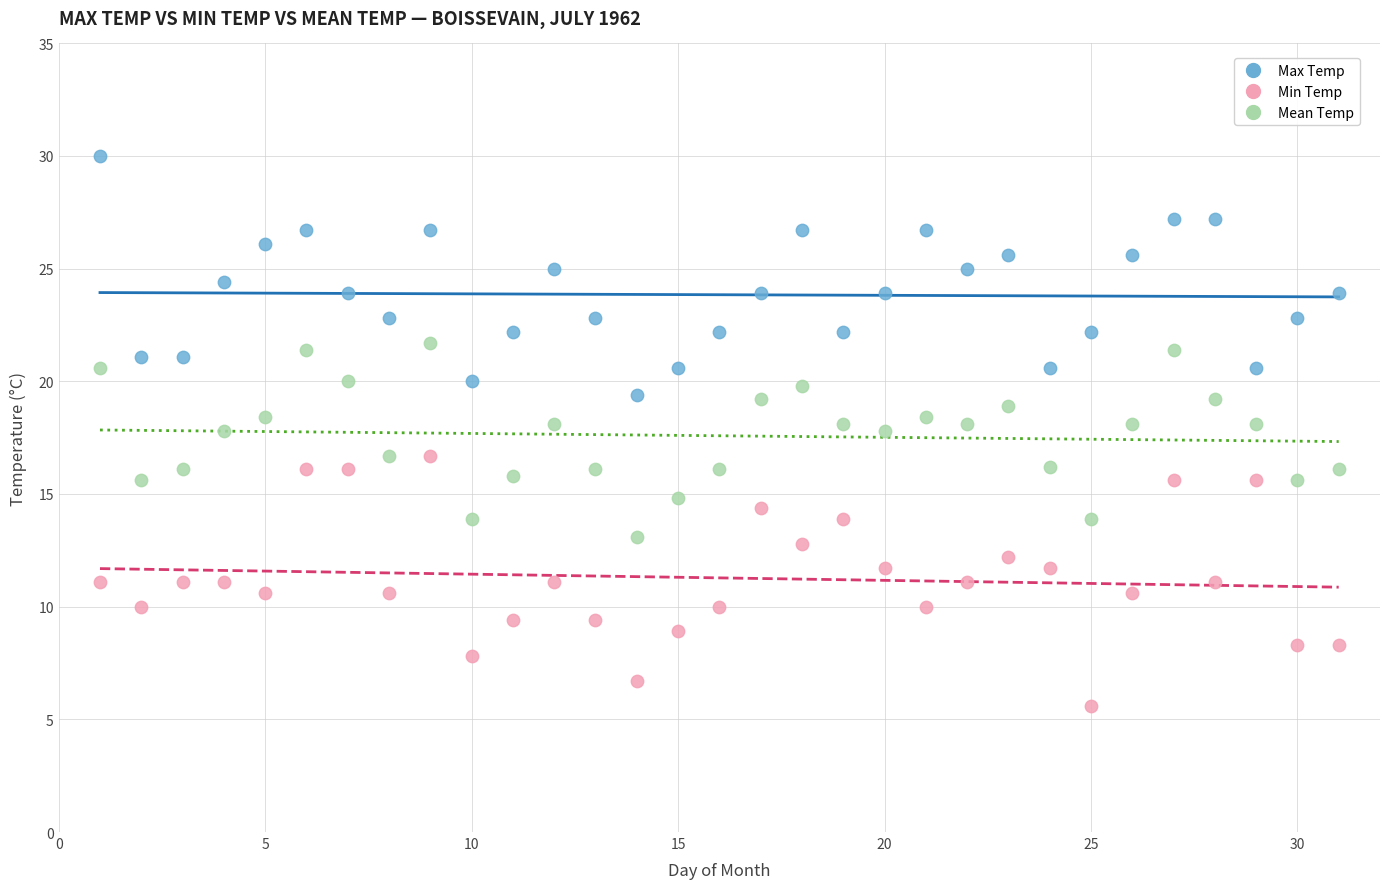

Which series has the widest spread of Y values?

Min Temp